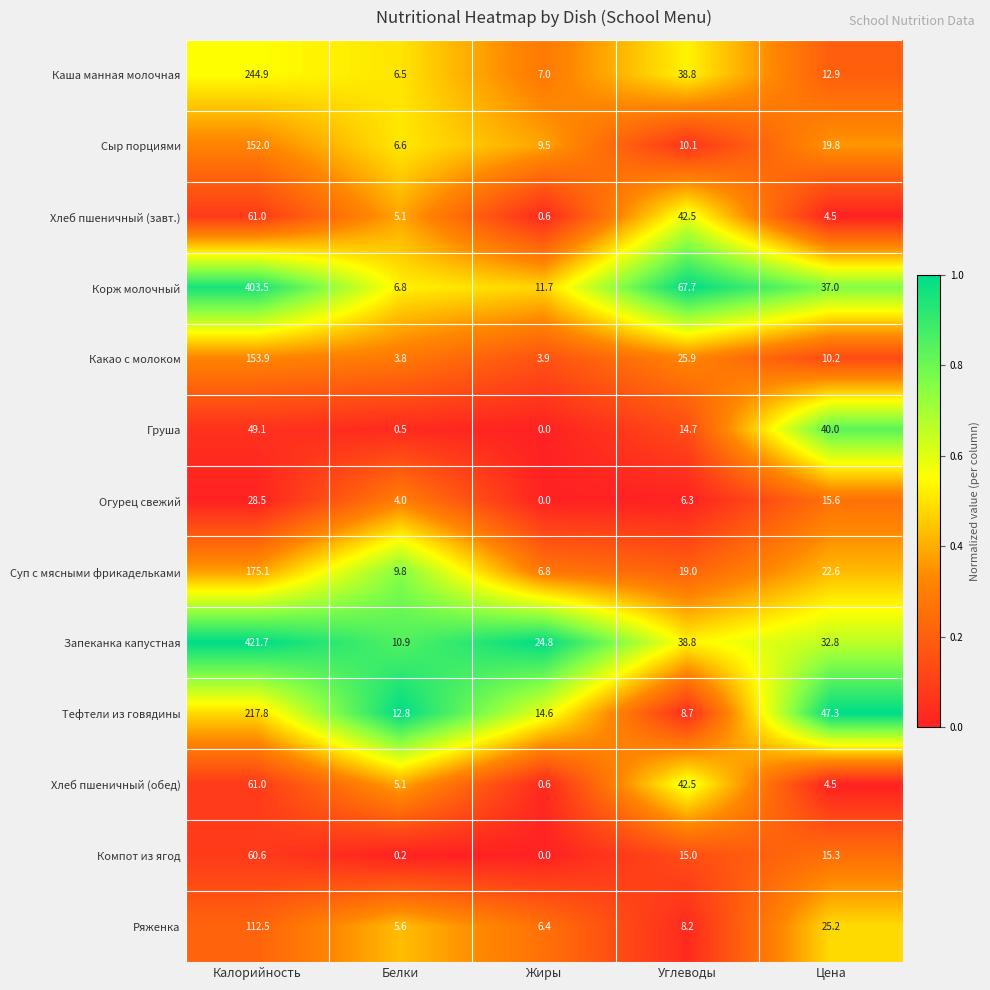

Which series has the largest range (max minus min)?

Запеканка капустная